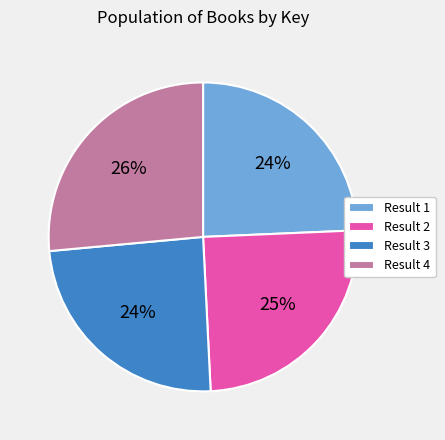

To the nearest percent, what is the difference between the largest and smallest slice percentages?

2%